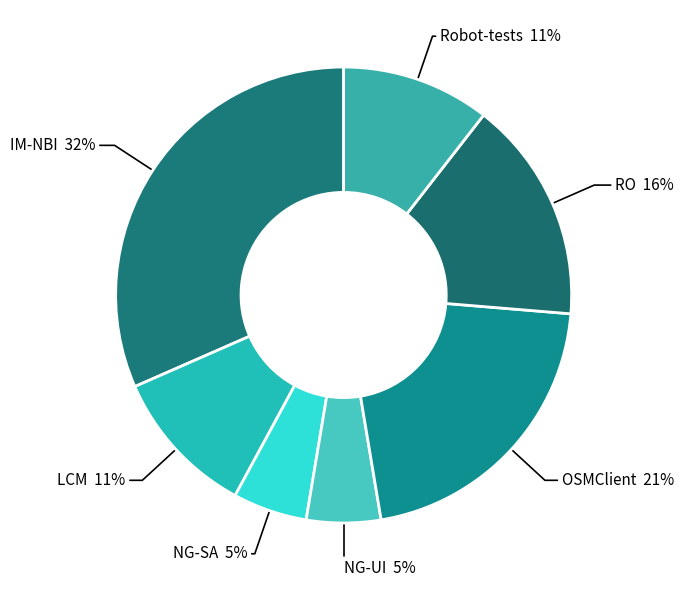

Does IM-NBI account for over 50% of the chart?

No